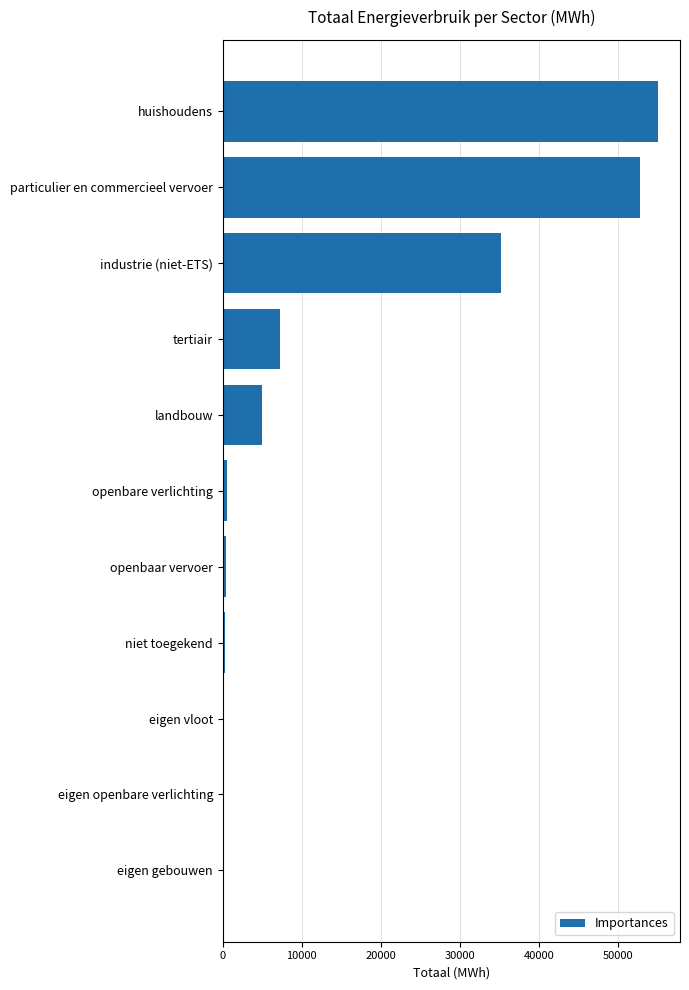

At which label is the value closest to 27555?

industrie (niet-ETS)